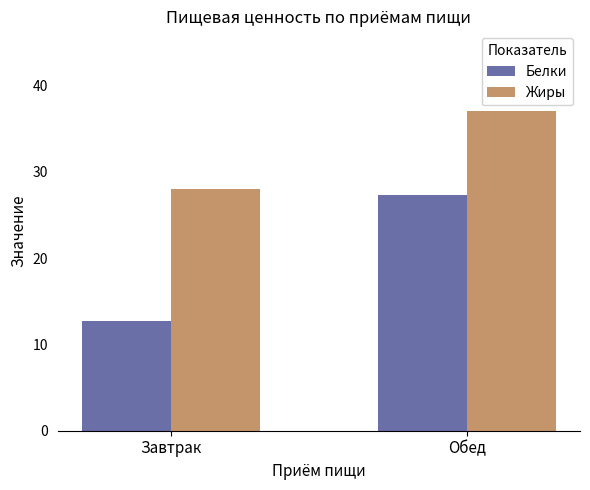

What is the sum of the Жиры values at Завтрак and Обед?

65.0